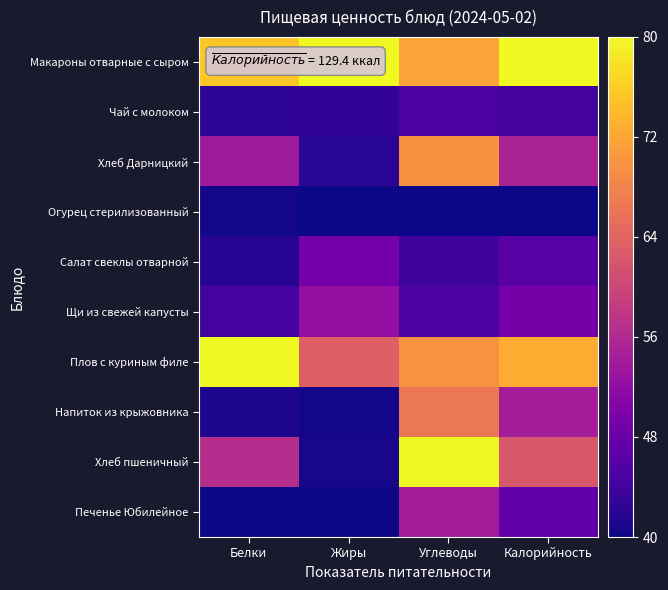

Which series has the largest range (max minus min)?

Хлеб пшеничный